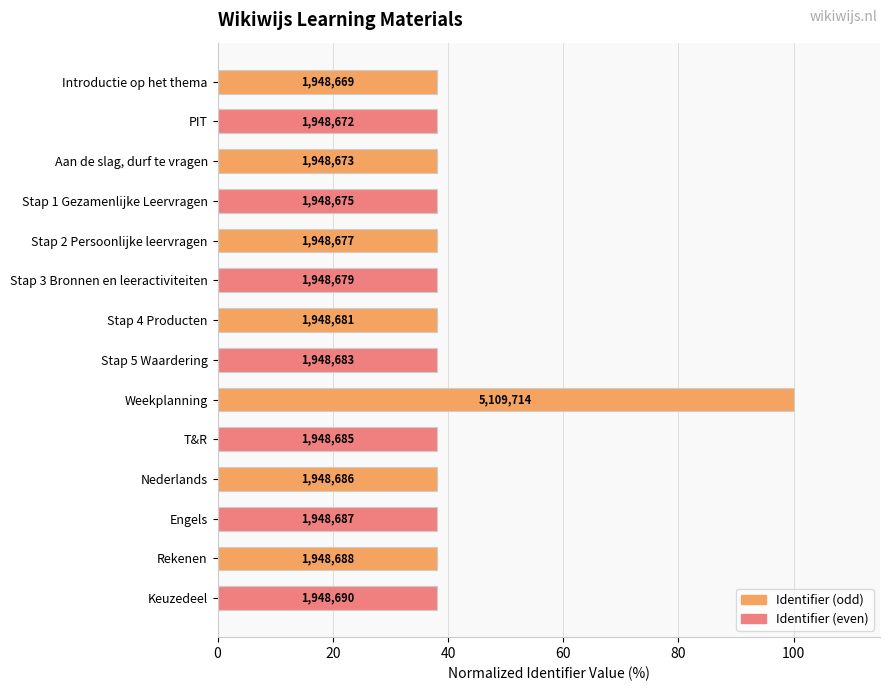

How many bars are there in total?

14